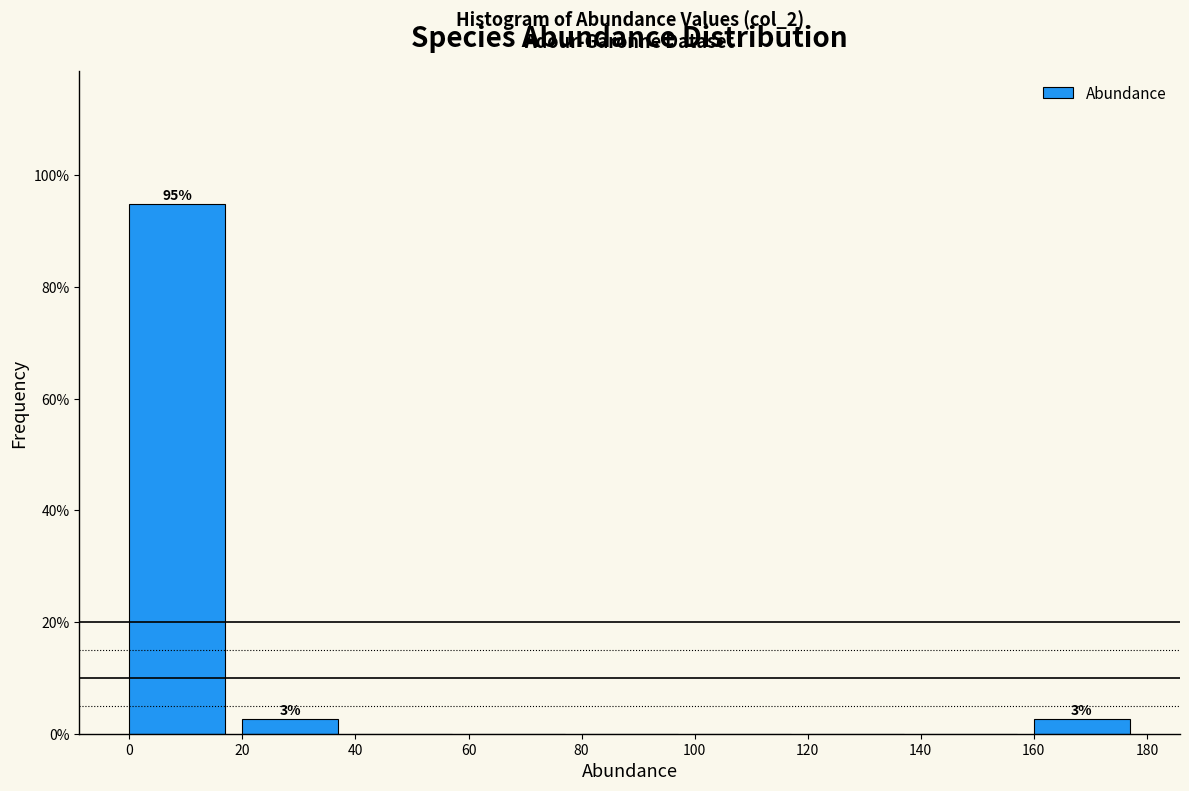

Over which range of the x-axis is the bar tallest?

0 to 20